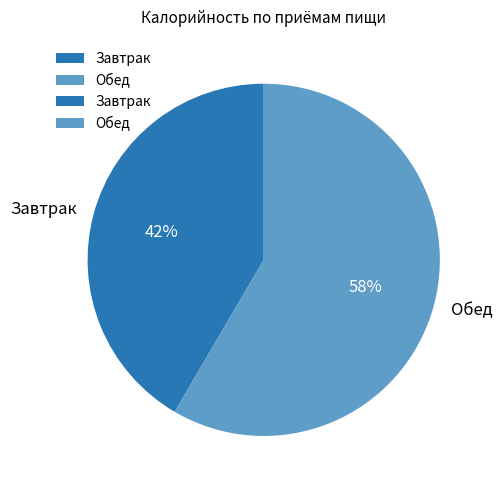

Rank the categories by value from lowest to highest.

Завтрак, Обед